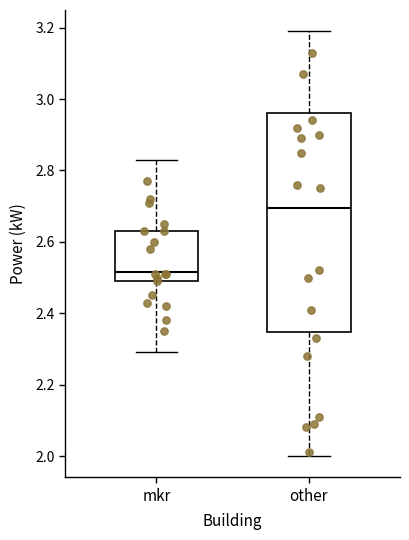

Reading left to right, read every box against the y-axis: the position of its median line, the range the box covers, and the ends of its whiskers. The values are not printed on the chart, so give them approximately, as read against the axis.

mkr: median 2.52, box 2.50 to 2.64, whiskers 2.30 to 2.84
other: median 2.70, box 2.34 to 2.96, whiskers 2.00 to 3.20